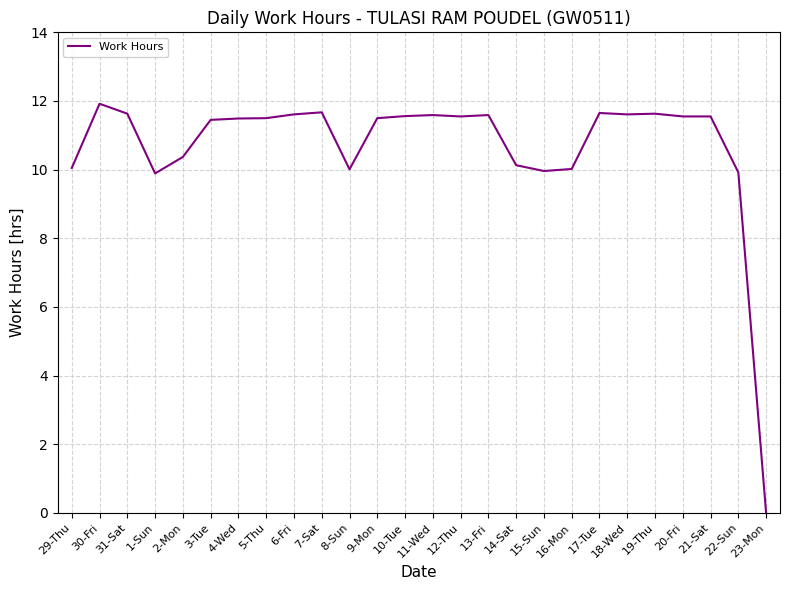

What is the greatest value displayed?

11.9